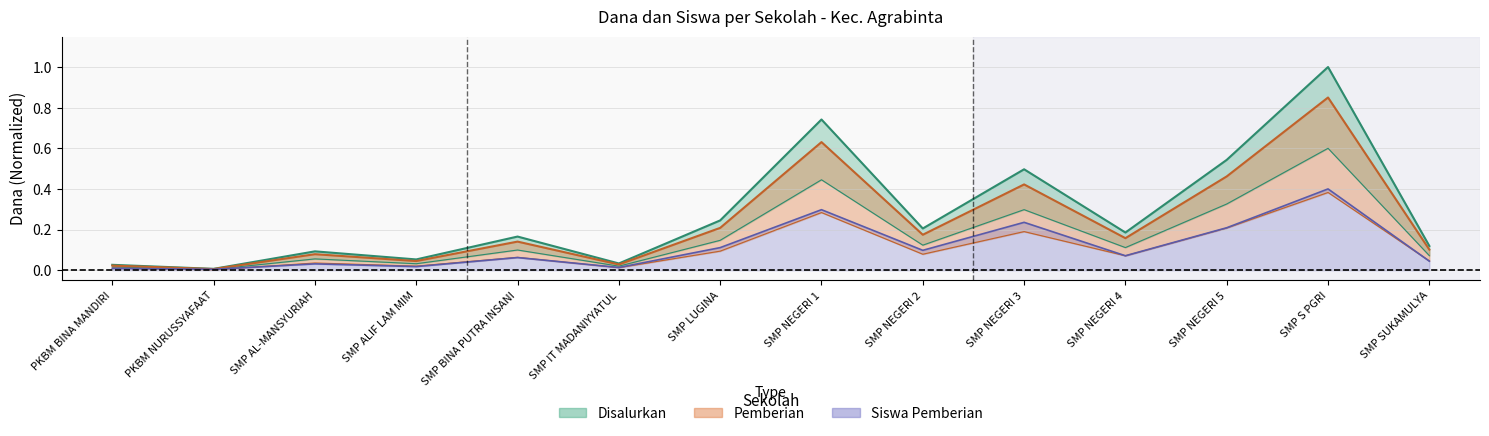

What is the value of the Siswa Disalurkan point at the 7th from the left?

0.1